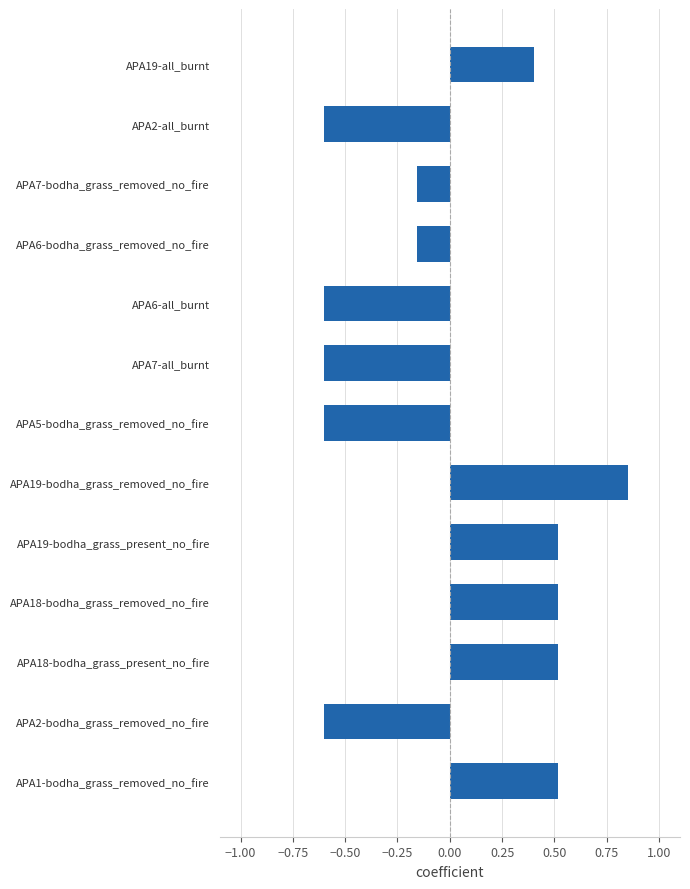

What is the difference between the maximum and minimum values?

1.5